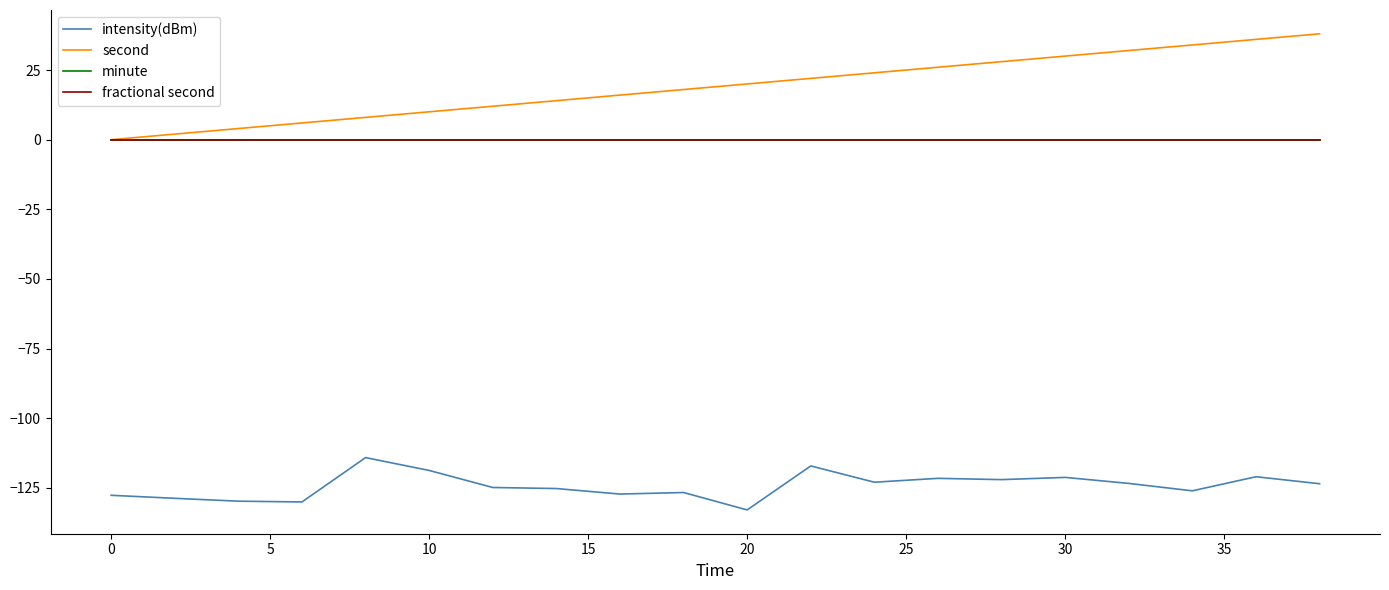

True or false: fractional second and second intersect in this chart.

False